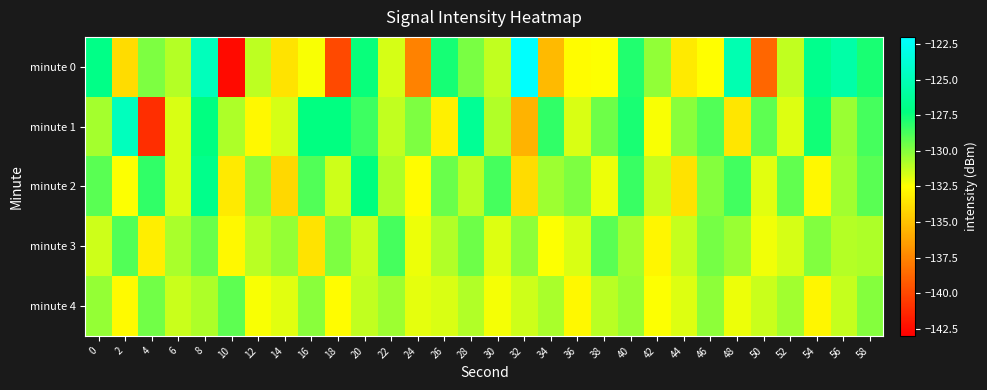

Rank the series by their maximum value, from highest to lowest.

minute 0, minute 1, minute 2, minute 3, minute 4